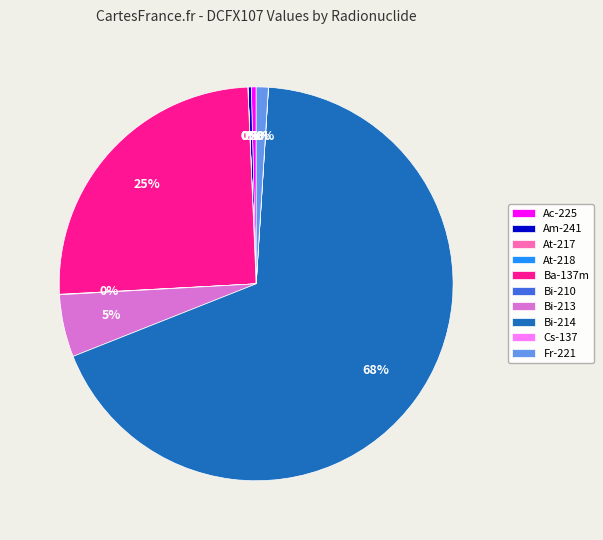

Does Bi-214 account for over 50% of the chart?

Yes